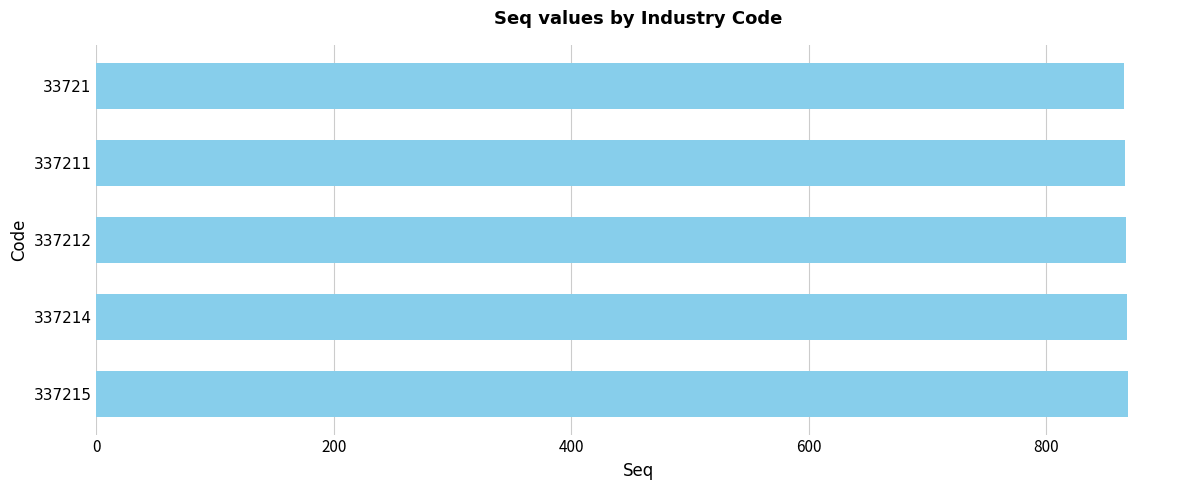

What is the maximum value shown in the chart?

869